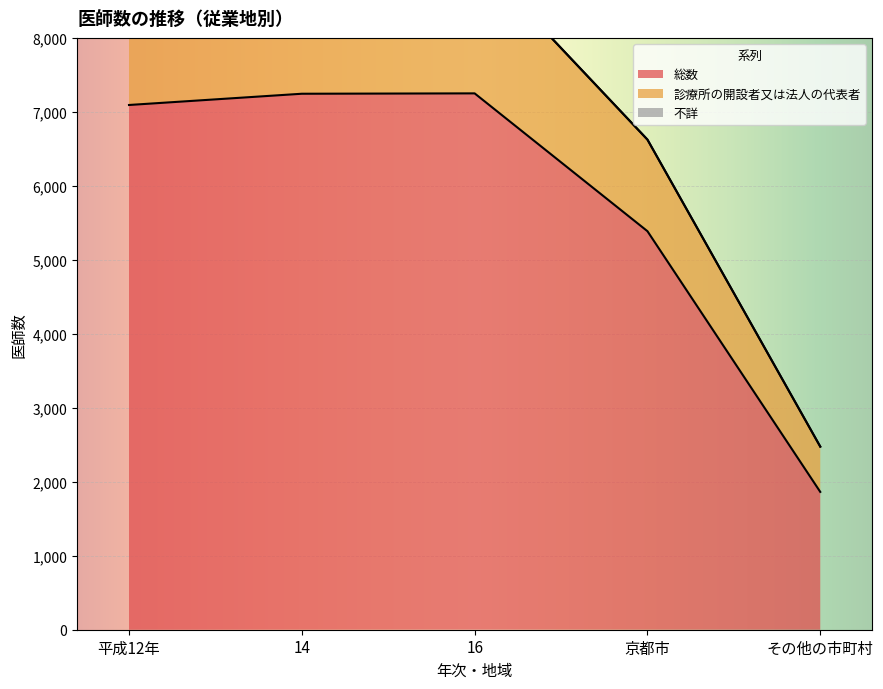

True or false: 総数 and 診療所の開設者又は法人の代表者 cross at least once.

False